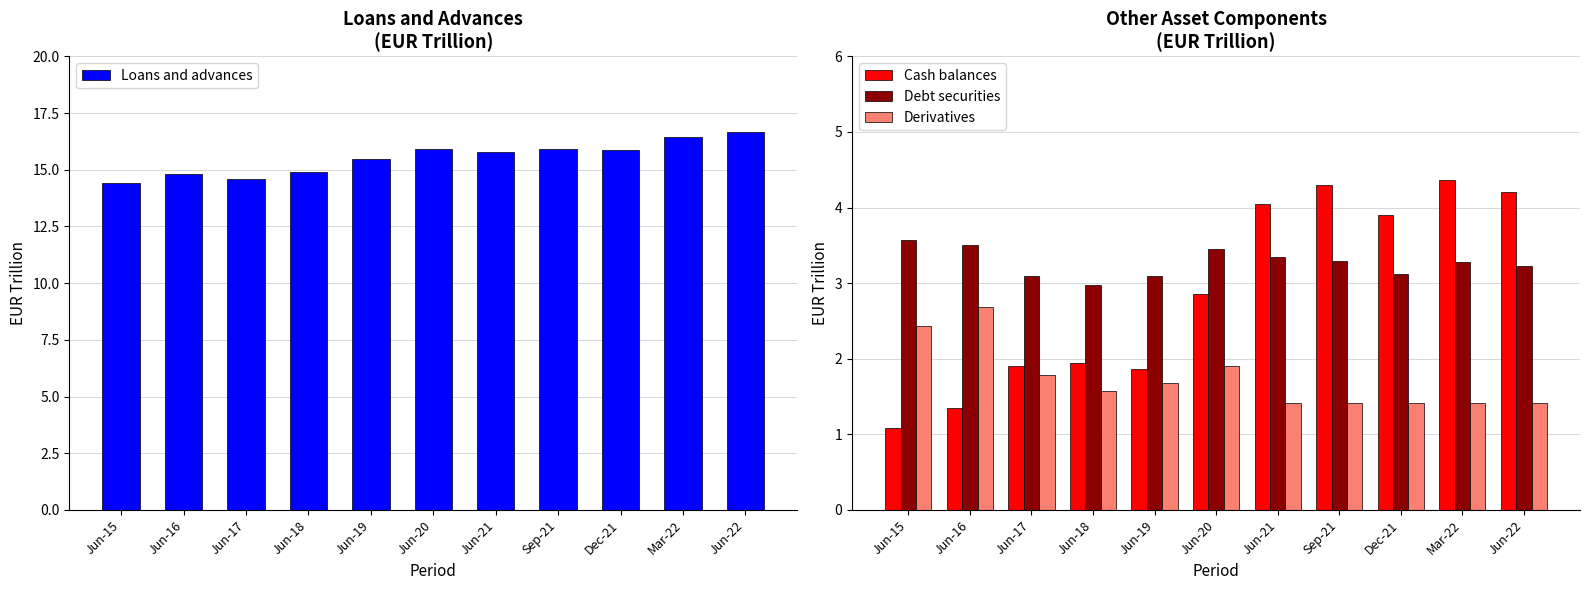

What is the label of the 7th bar from the left?

Jun-21